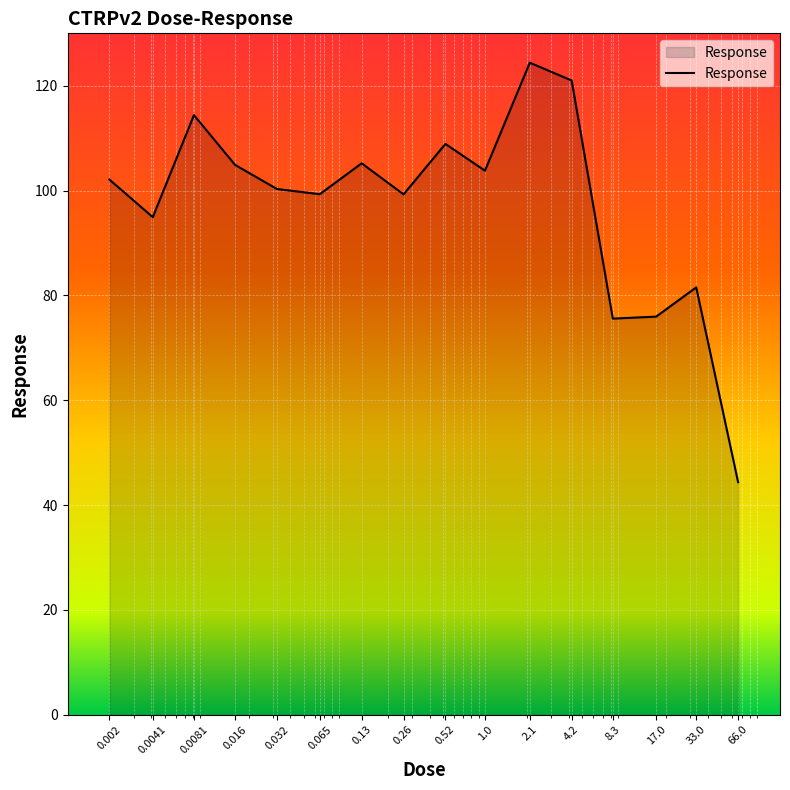

What is the greatest value displayed?

124.4